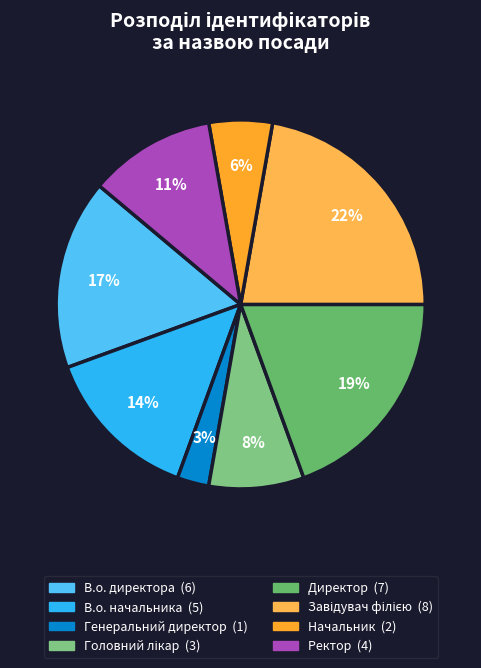

To the nearest percent, what is the difference between the largest and smallest slice percentages?

19%